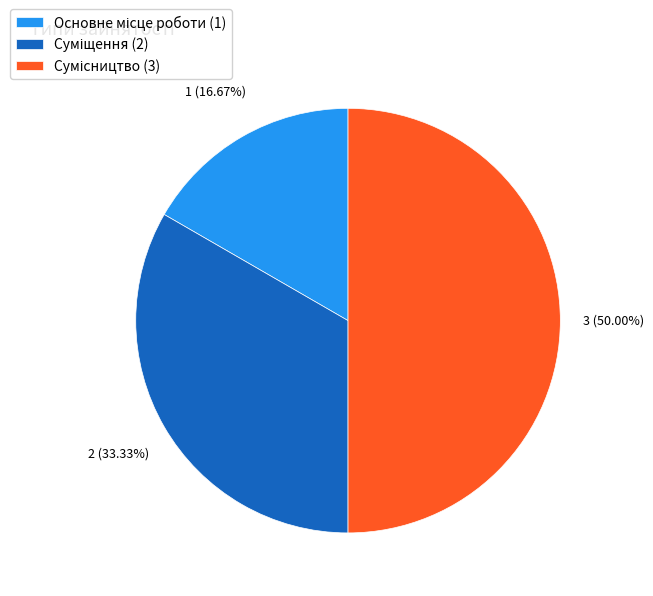

Count the number of slices in the pie.

3